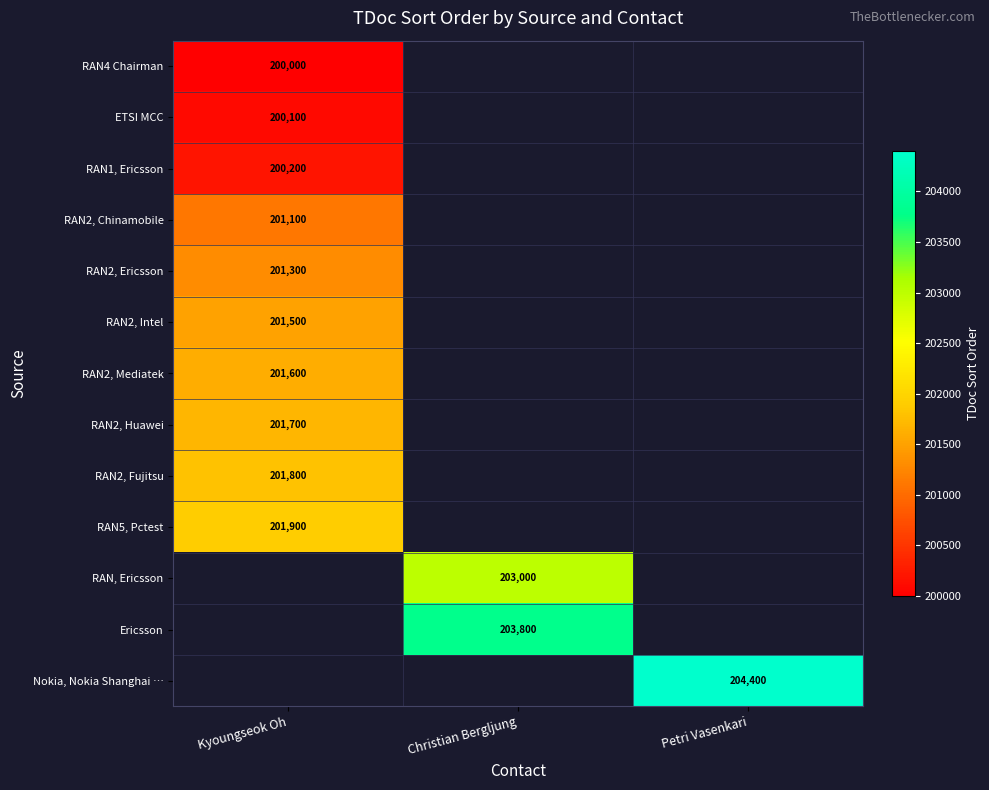

Rank the categories by RAN1, Ericsson value from lowest to highest.

Kyoungseok Oh, Christian Bergljung, Petri Vasenkari